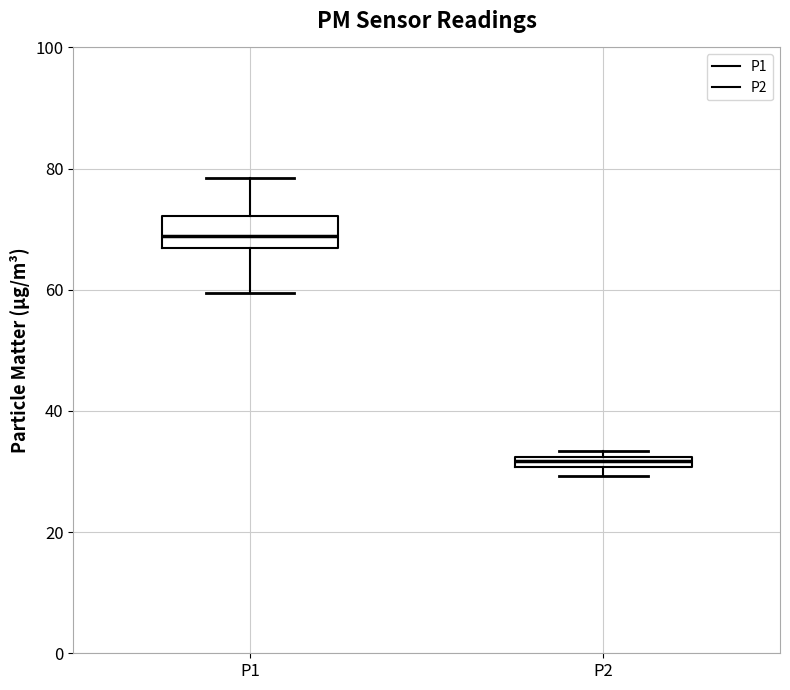

Comparing the boxes themselves (not the whiskers), which one is the tallest?

P1